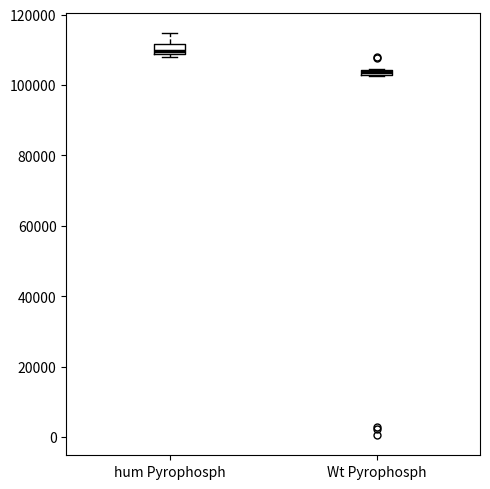

Which box has the lowest median line?

Wt Pyrophosph